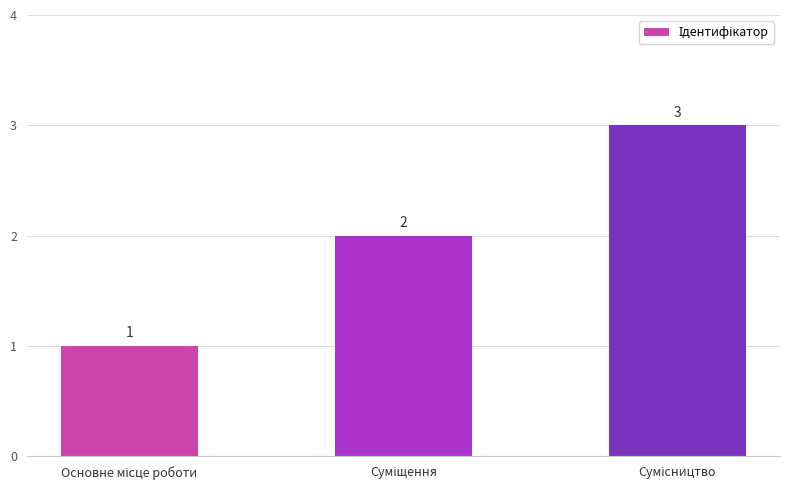

What is the maximum value shown in the chart?

3